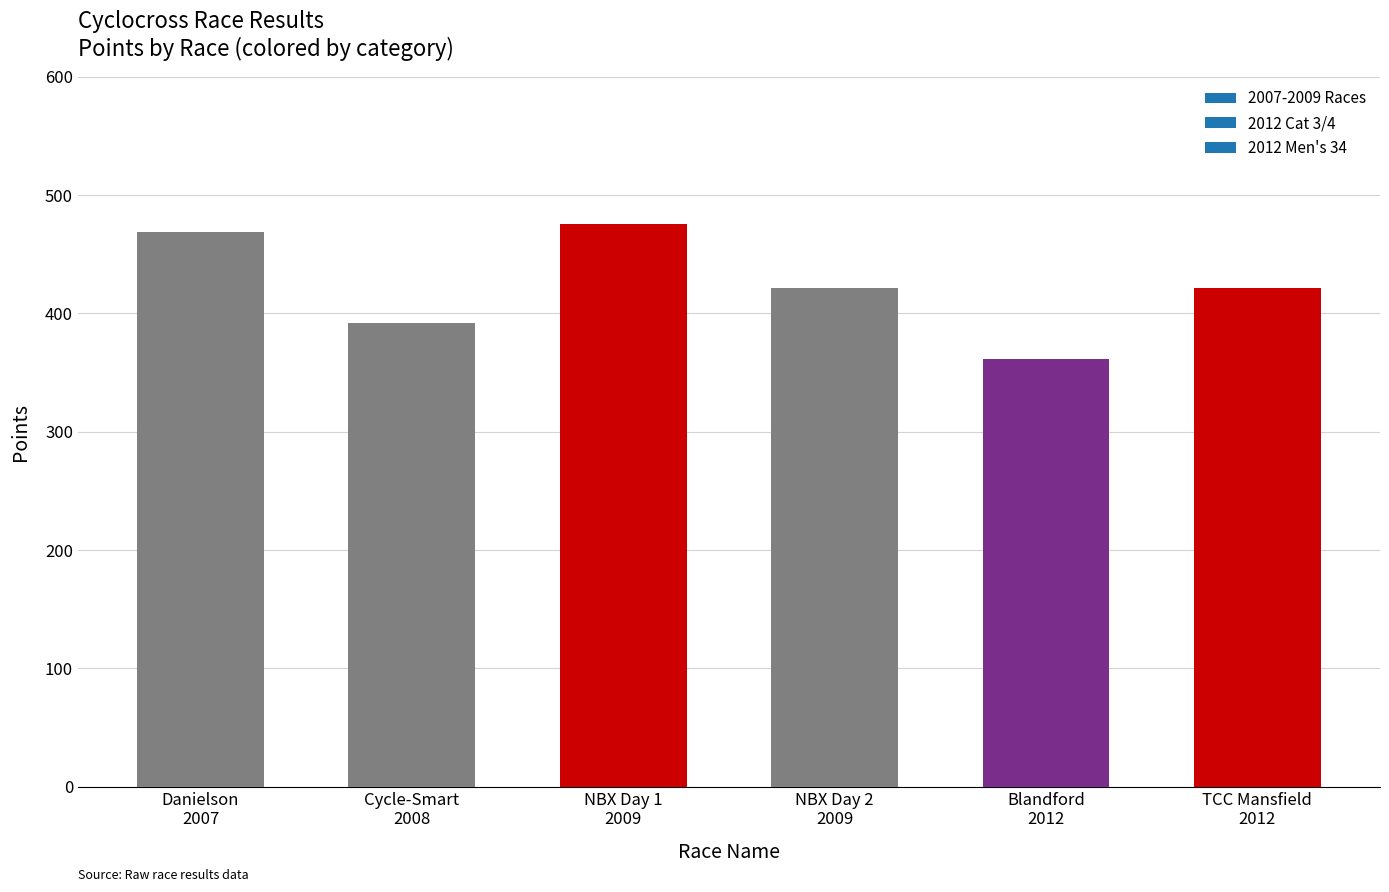

What is the label of the 3rd bar from the left?

NBX Day 1
2009